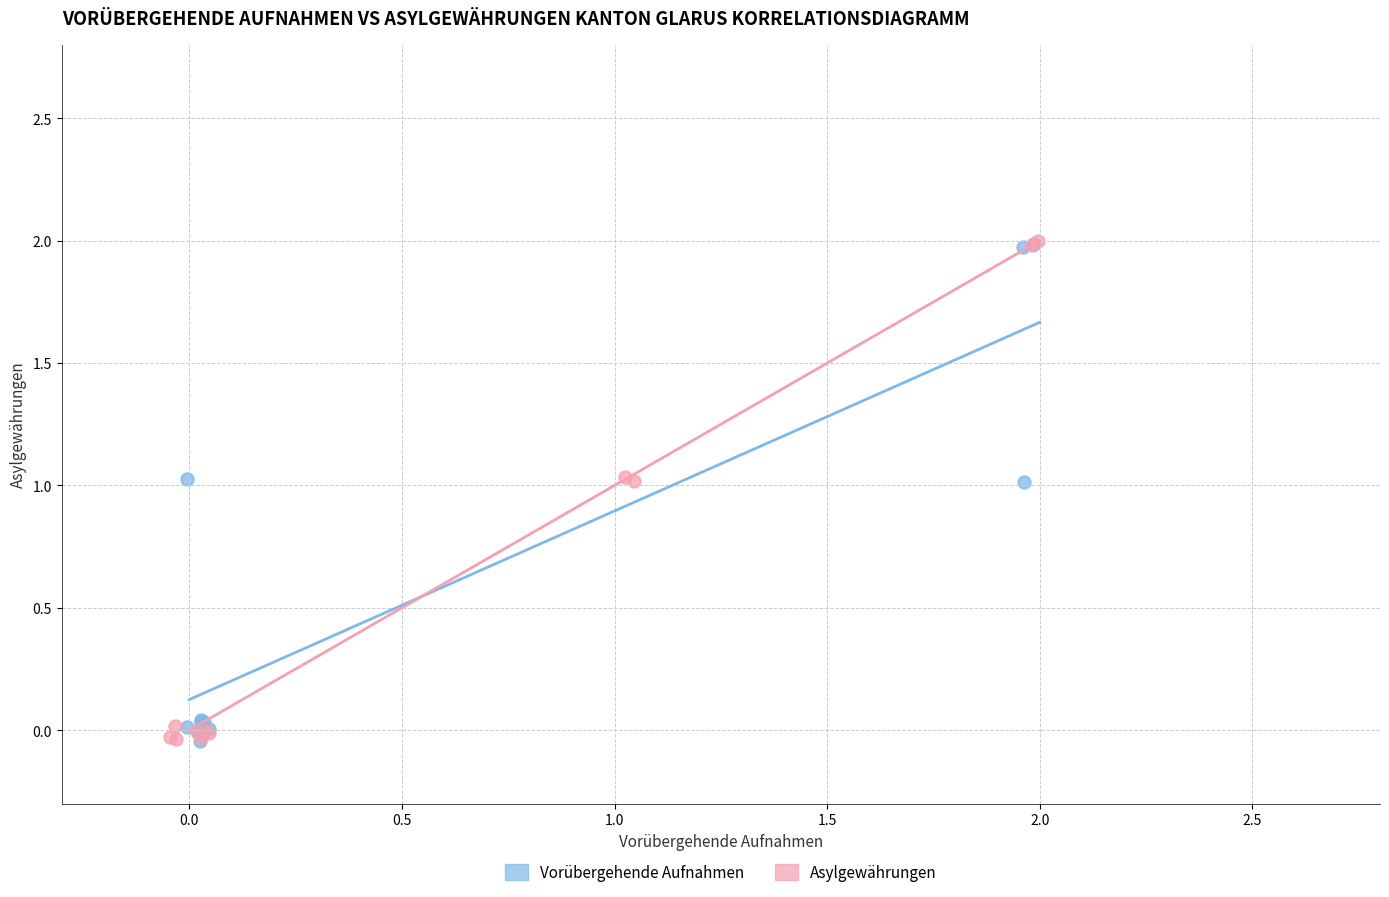

What are all the series names shown in the legend?

Vorübergehende Aufnahmen, Asylgewährungen